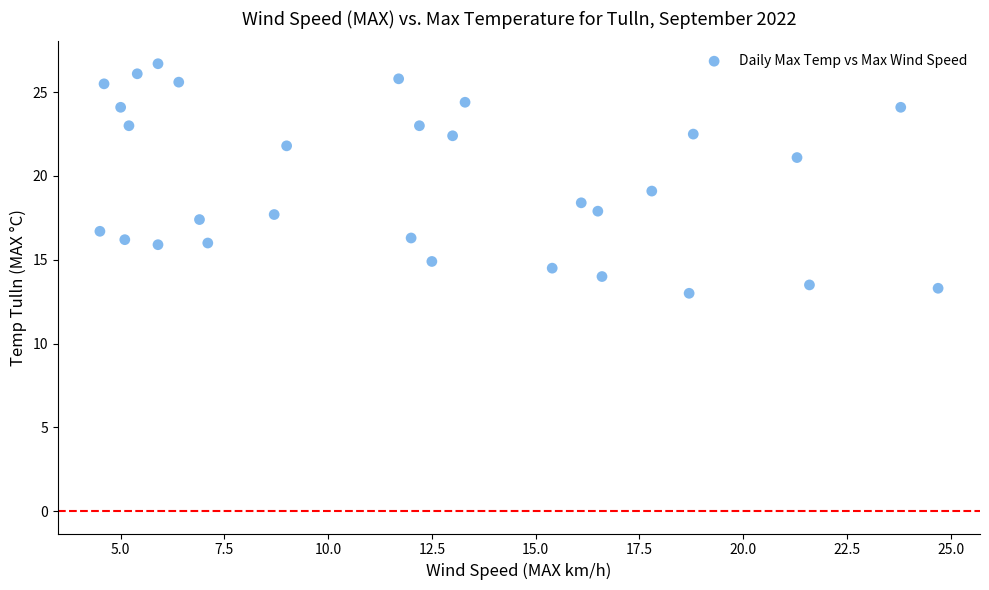

What is the range of Y values (max minus min)?

13.7